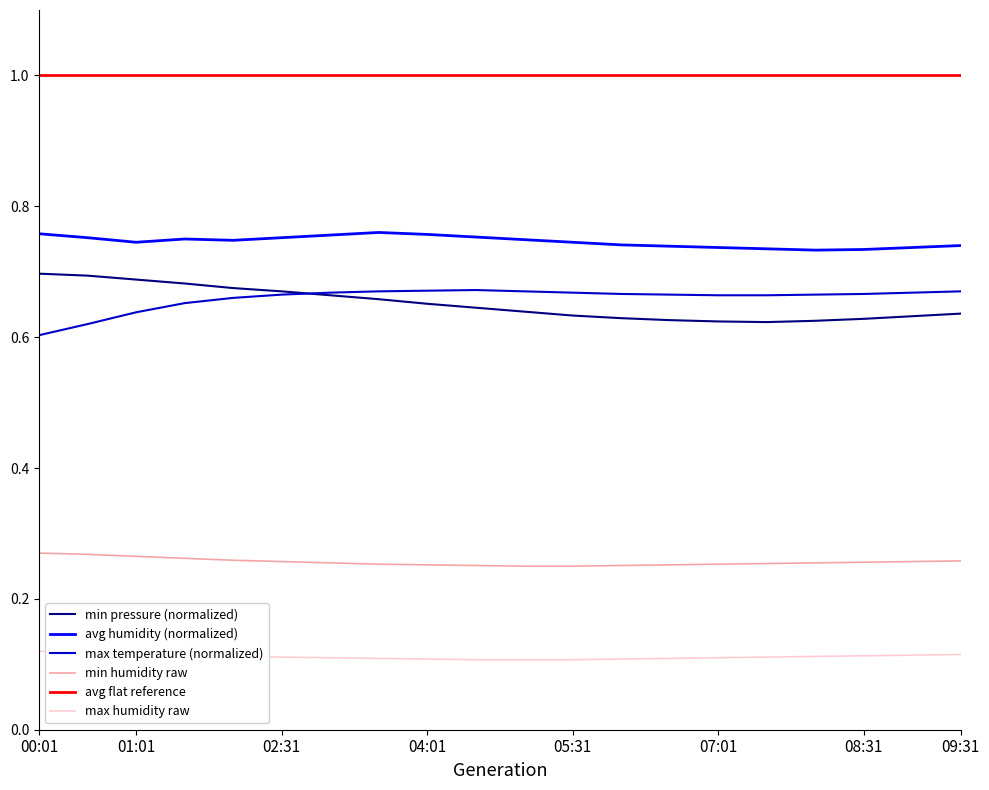

How many distinct data groups are displayed?

6